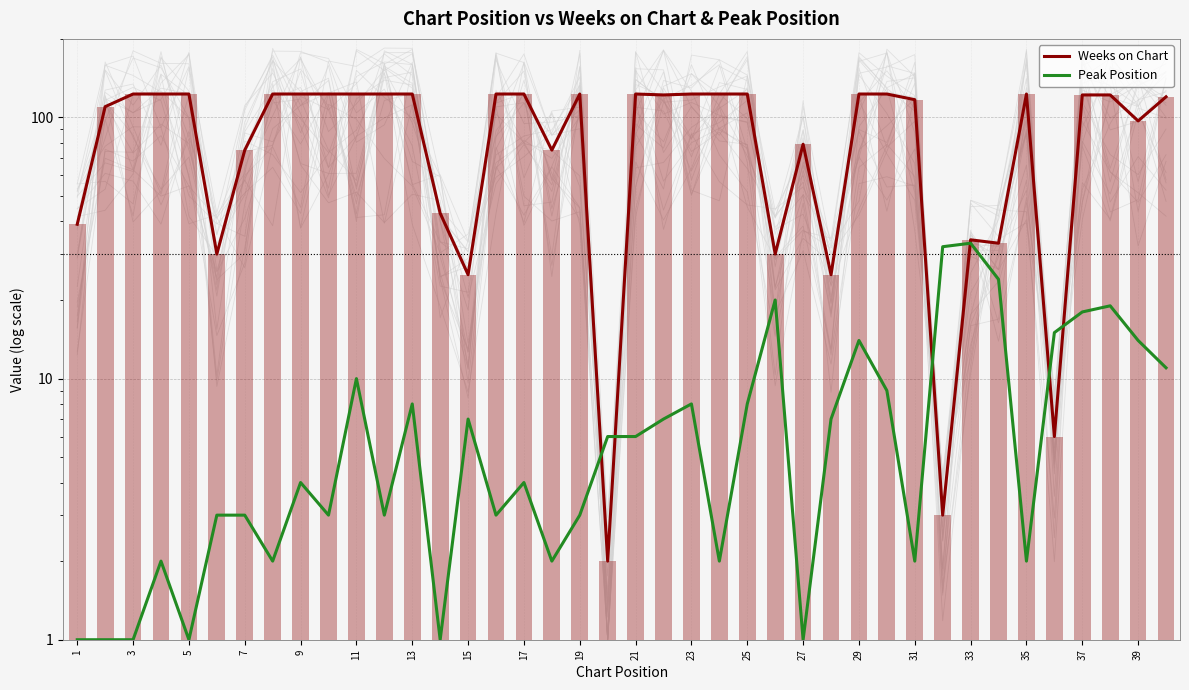

At how many categories does at least one series exceed 23?

38